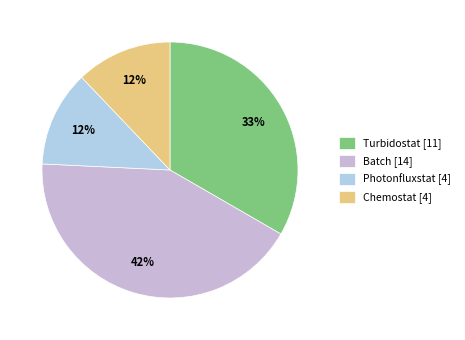

To the nearest percent, what is the difference between the largest and smallest slice percentages?

30%